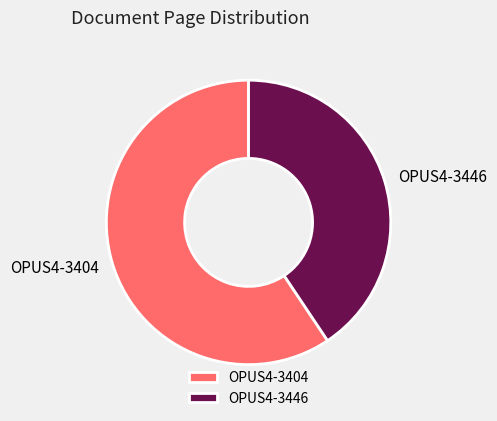

Does OPUS4-3446 account for over 50% of the chart?

No